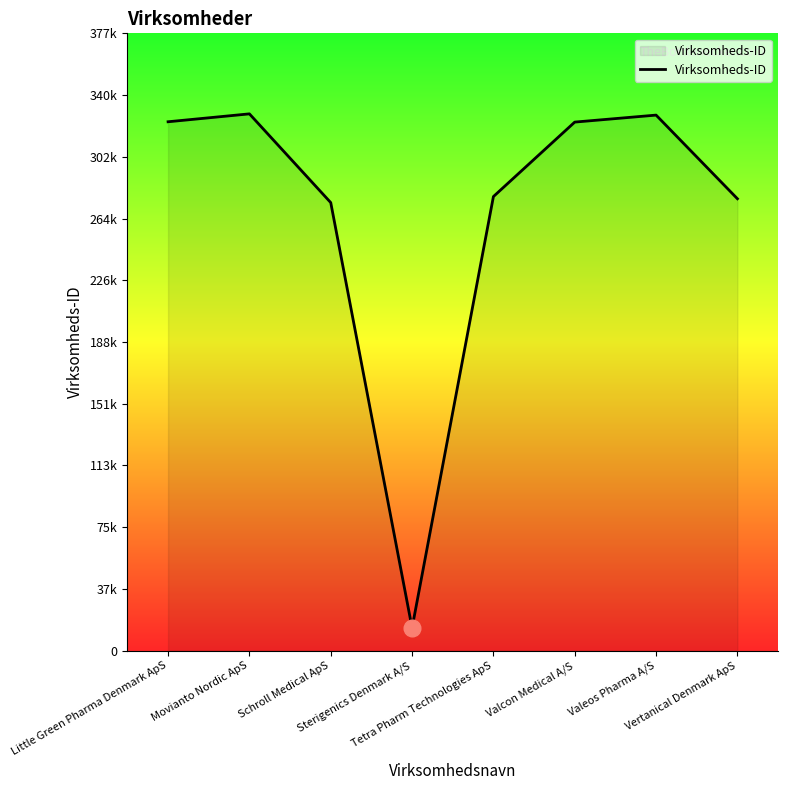

True or false: the data has more than 2 interior local peaks.

False